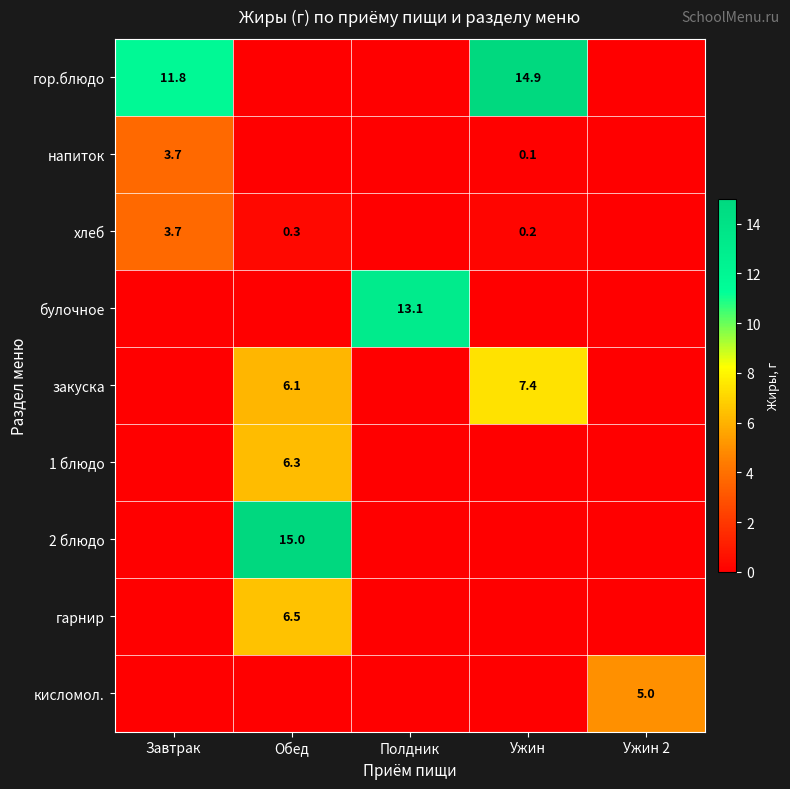

True or false: булочное has a value of 2.8 at Полдник.

False